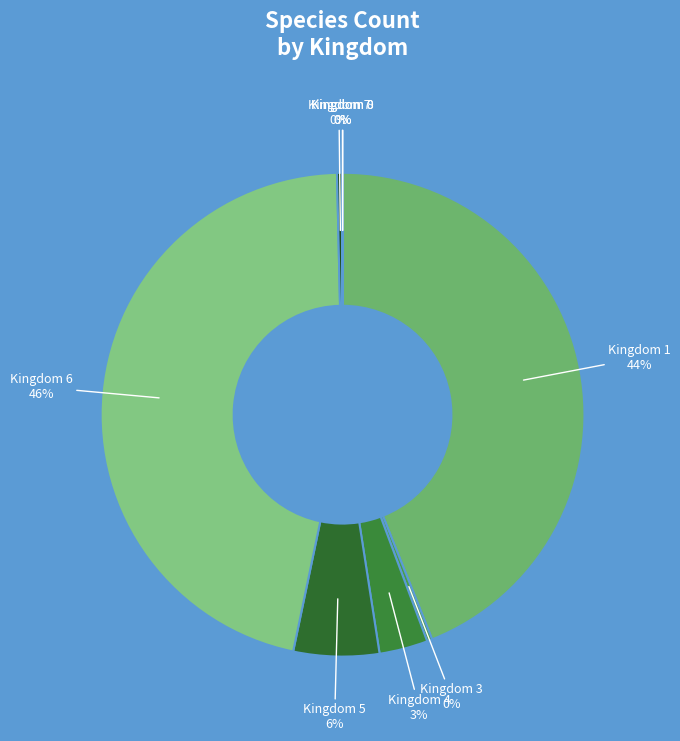

To the nearest percent, what is the average slice percentage?

12%